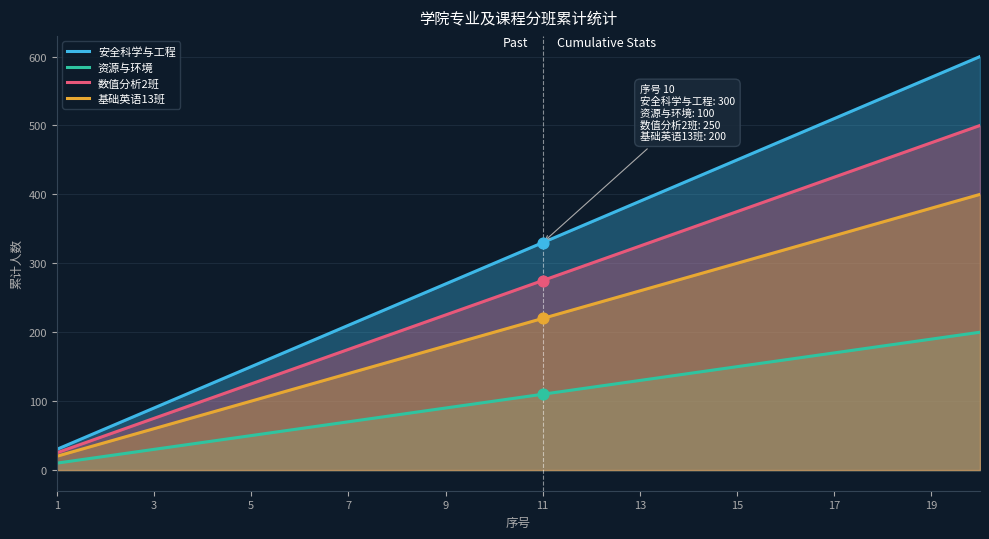

Which series has the largest total across all categories?

安全科学与工程